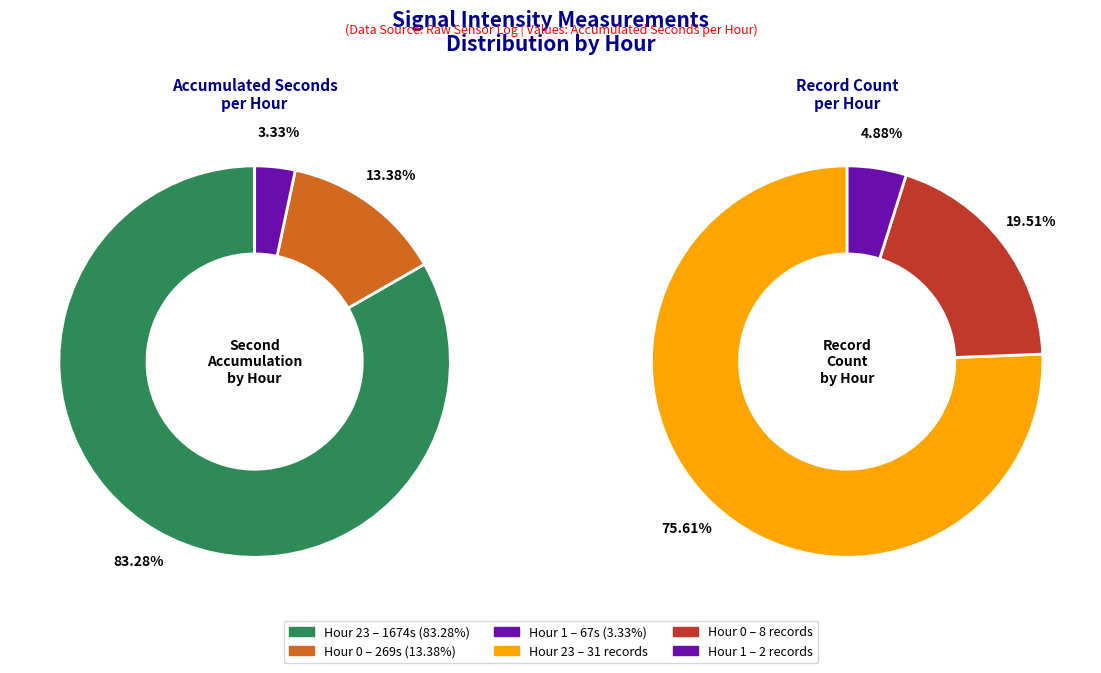

Rank the categories by value from highest to lowest.

Hour 23 (count), Hour 0 (count), Hour 1 (count)